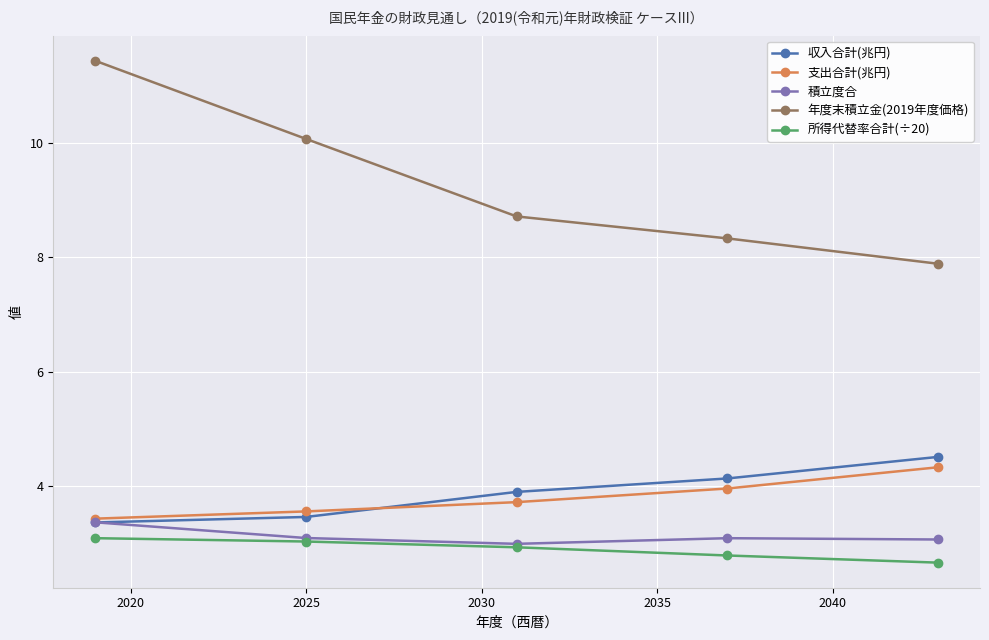

True or false: 積立度合 and 年度末積立金(2019年度価格) intersect in this chart.

False